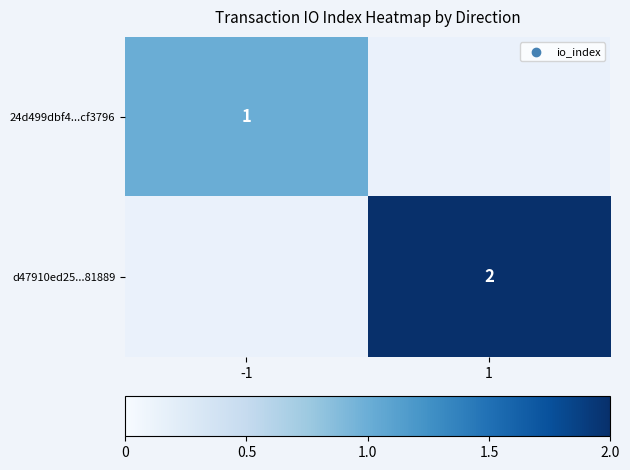

The d47910ed25...81889 series shows 3 at 1. True or false?

False